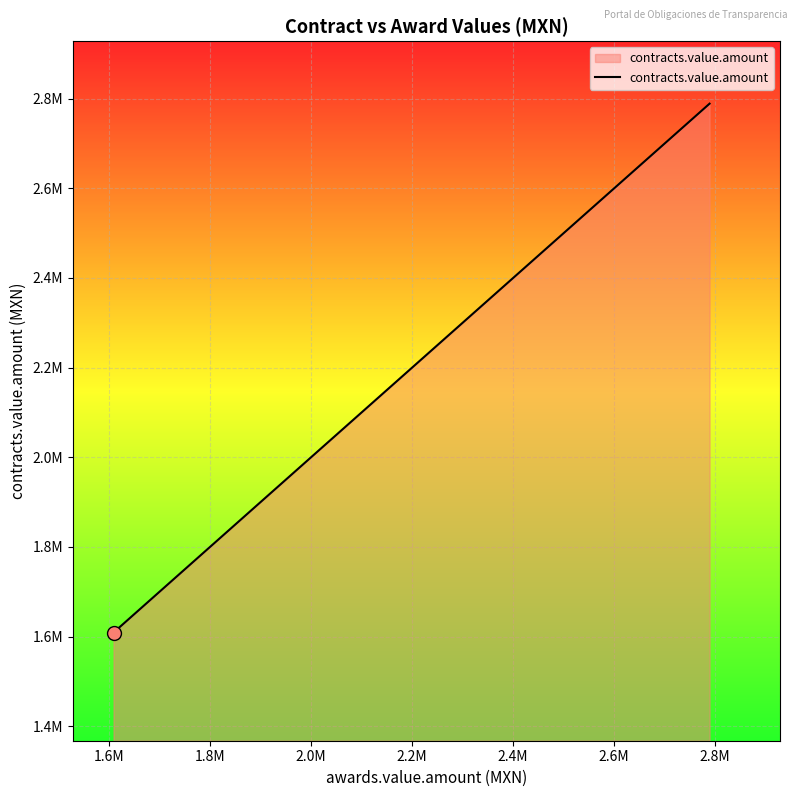

The chart shows a value of 2925945.7 at 2.8M. True or false?

False